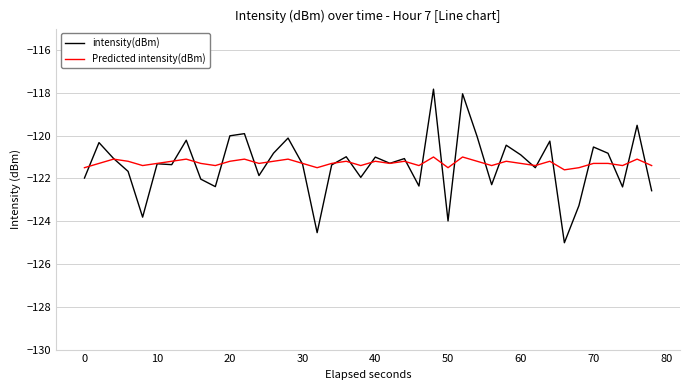

What is the difference between the maximum and second lowest values in the intensity(dBm) series?

6.7